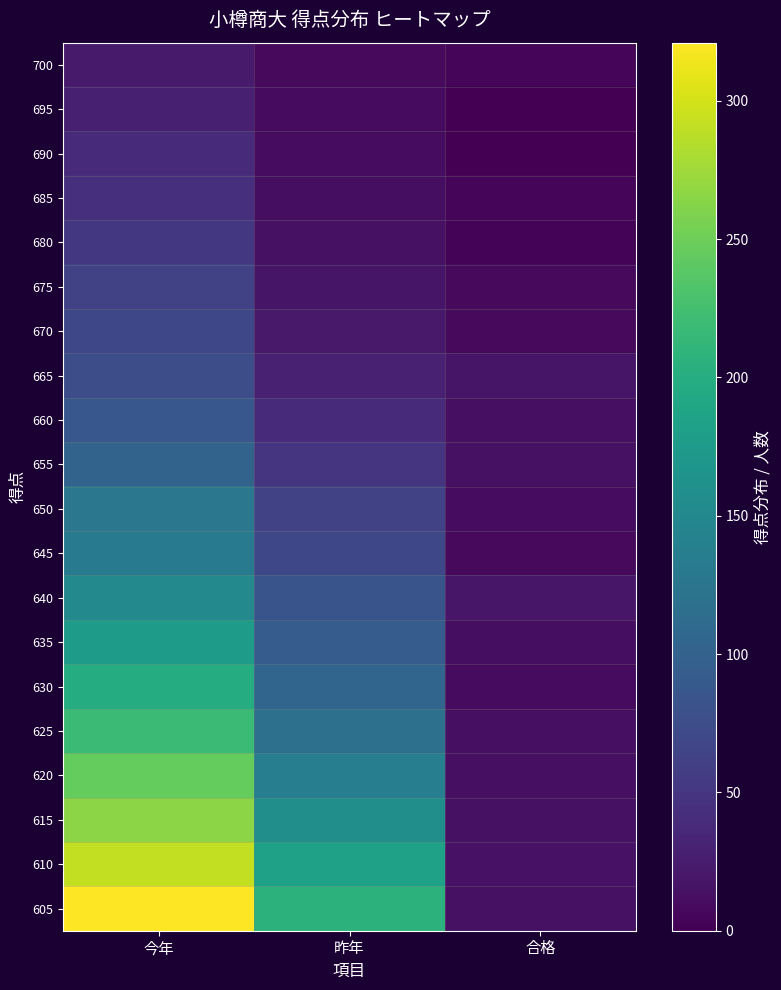

Reading right to left, extract all data points from this chart.

700: 合格=6	昨年=8	今年=23
695: 合格=1	昨年=10	今年=28
690: 合格=1	昨年=11	今年=38
685: 合格=4	昨年=12	今年=44
680: 合格=3	昨年=15	今年=52
675: 合格=8	昨年=18	今年=63
670: 合格=8	昨年=22	今年=70
665: 合格=18	昨年=29	今年=76
660: 合格=13	昨年=39	今年=87
655: 合格=14	昨年=50	今年=102
650: 合格=11	昨年=63	今年=127
645: 合格=8	昨年=70	今年=134
640: 合格=20	昨年=84	今年=151
635: 合格=12	昨年=94	今年=178
630: 合格=9	昨年=105	今年=199
625: 合格=13	昨年=118	今年=219
620: 合格=13	昨年=137	今年=245
615: 合格=14	昨年=159	今年=265
610: 合格=16	昨年=184	今年=292
605: 合格=15	昨年=206	今年=321